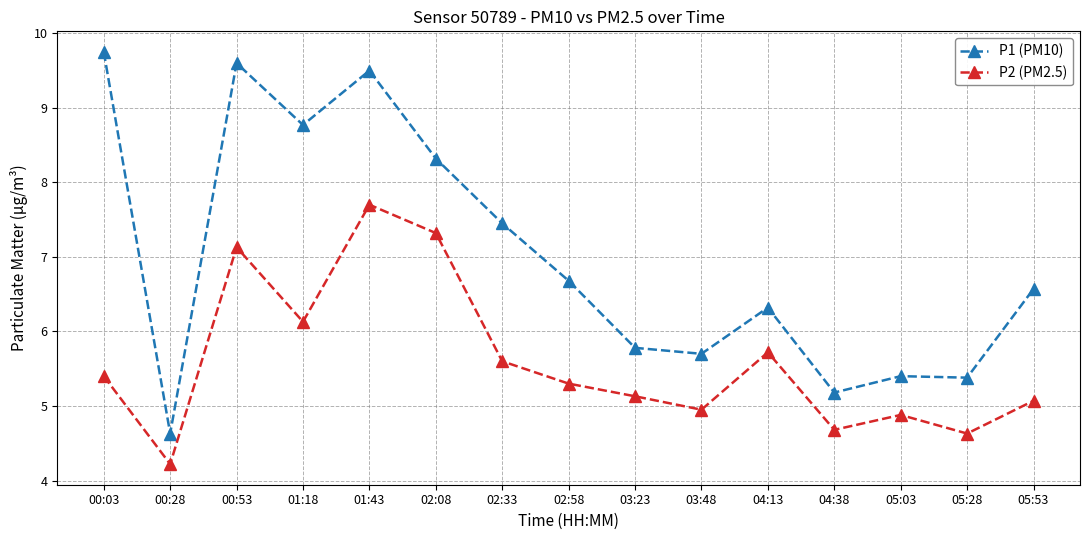

Between 00:53 and 02:08, which series saw the biggest shift?

P1 (PM10)